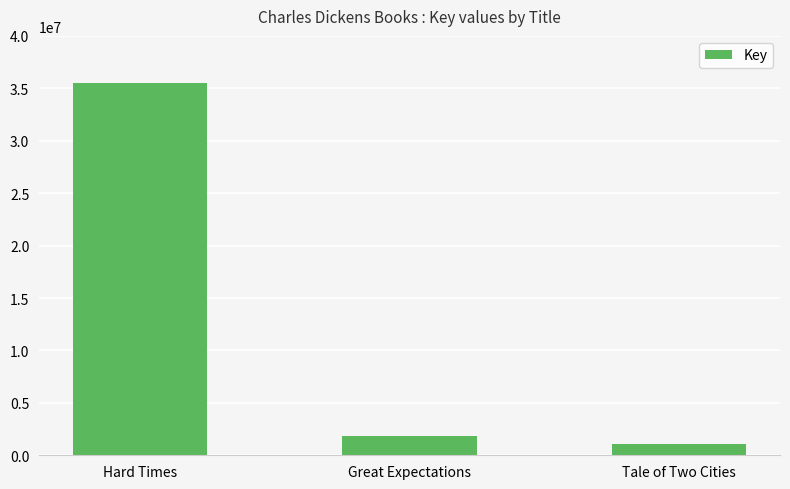

How many data points are less than 1813734?

1